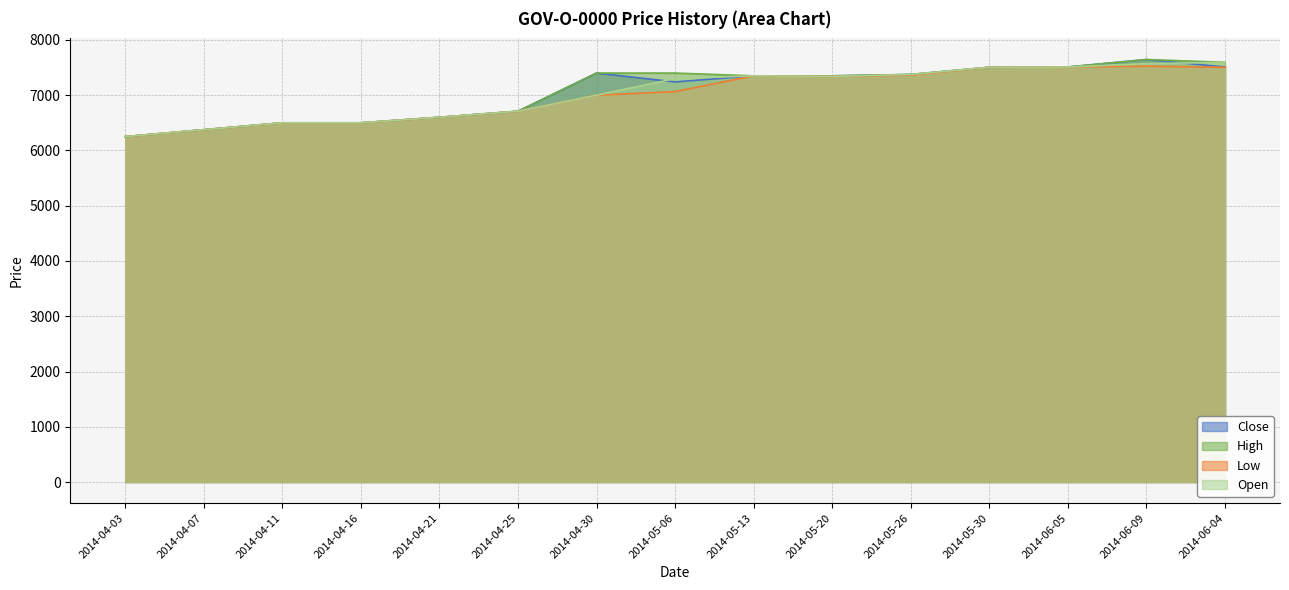

What is the difference between the maximum and minimum values in the Low series?

1275